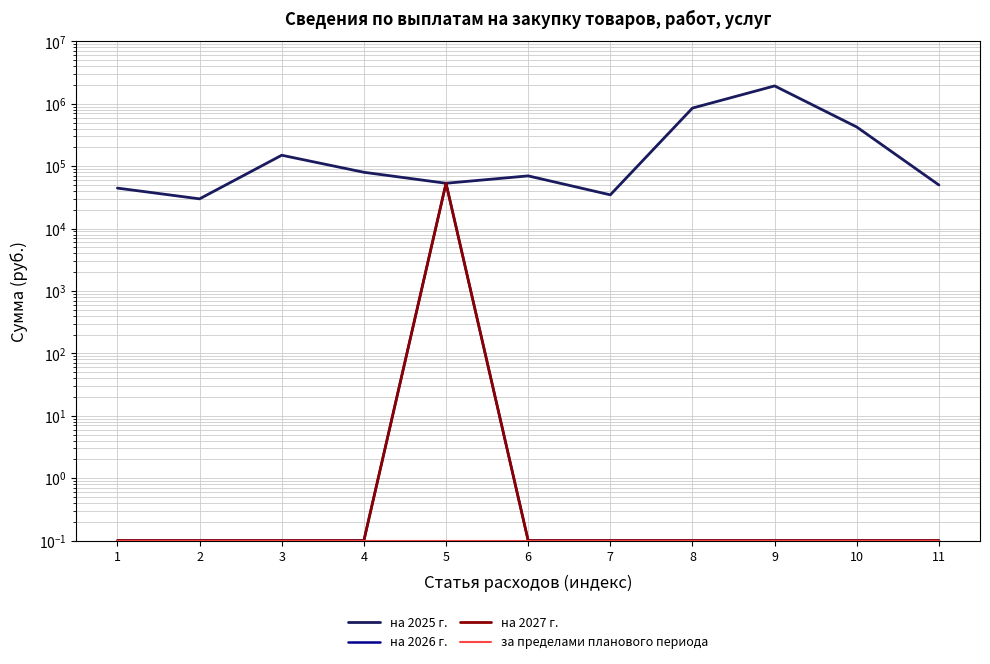

Rank the categories by на 2026 г. value from highest to lowest.

5, 1, 2, 3, 4, 6, 7, 8, 9, 10, 11